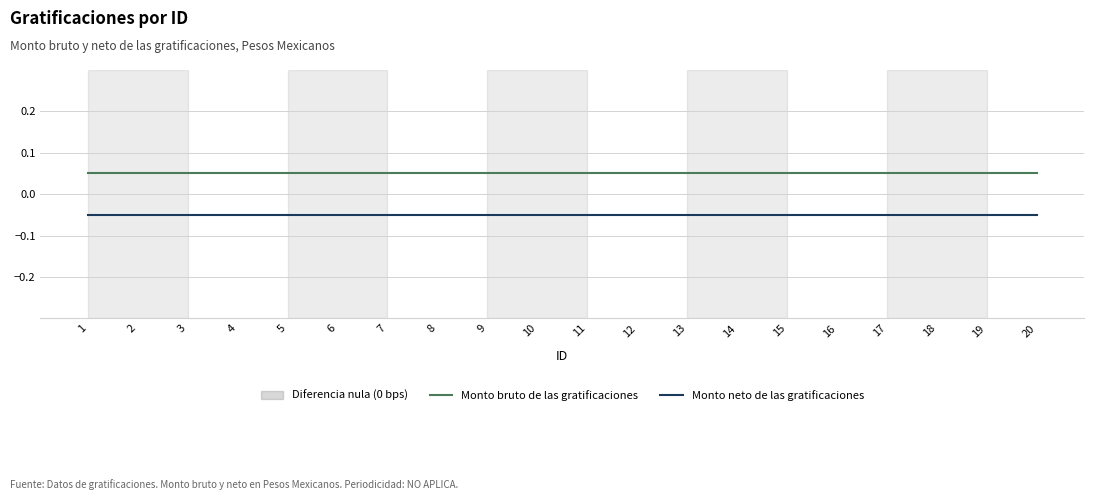

Rank the series at 20 from highest to lowest value.

Monto bruto de las gratificaciones, Monto neto de las gratificaciones